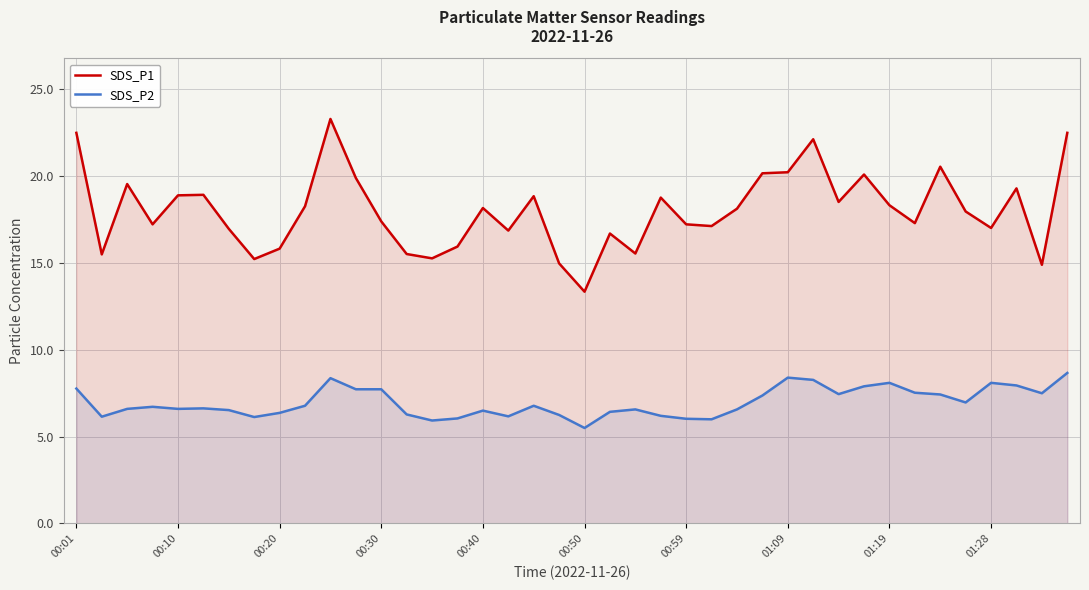

True or false: SDS_P1 has a value of 20.2 at 01:09.

True